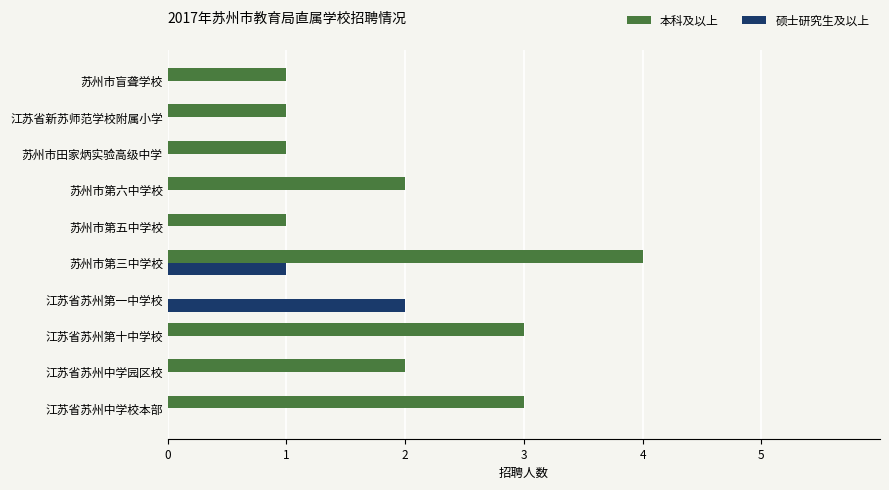

What is the average value of the 本科及以上 series?

2